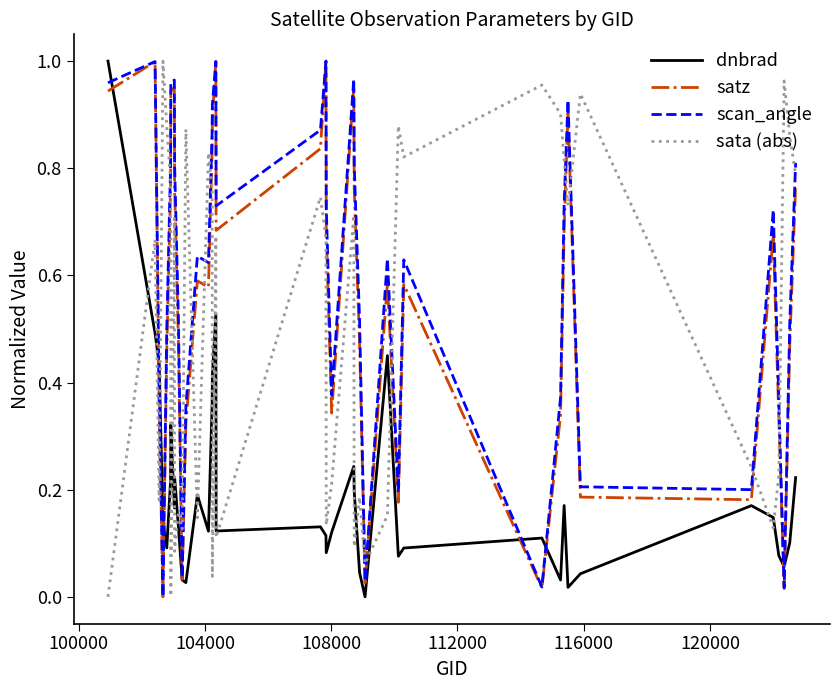

Which series has the largest total across all categories?

scan_angle